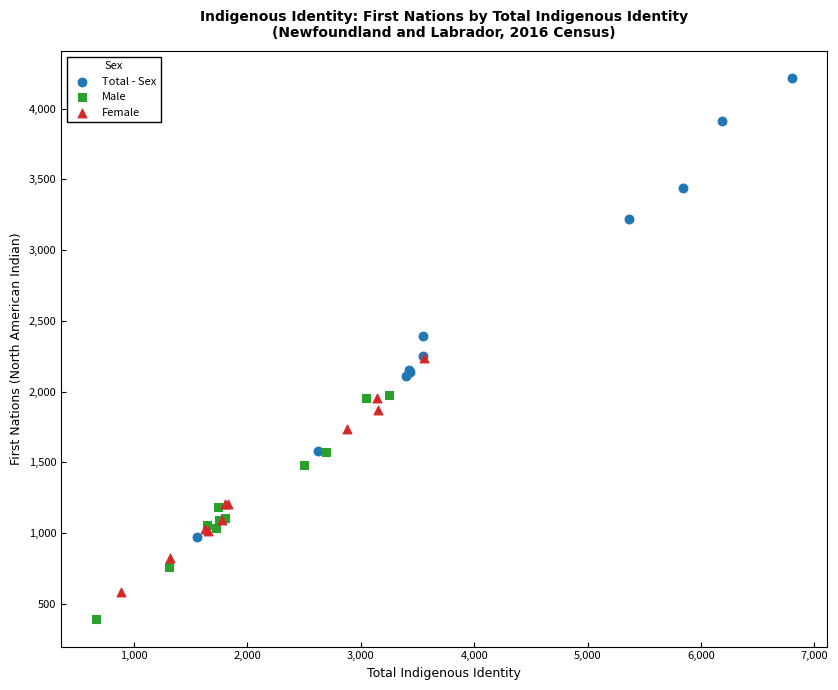

What are all the series names shown in the legend?

Total - Sex, Male, Female